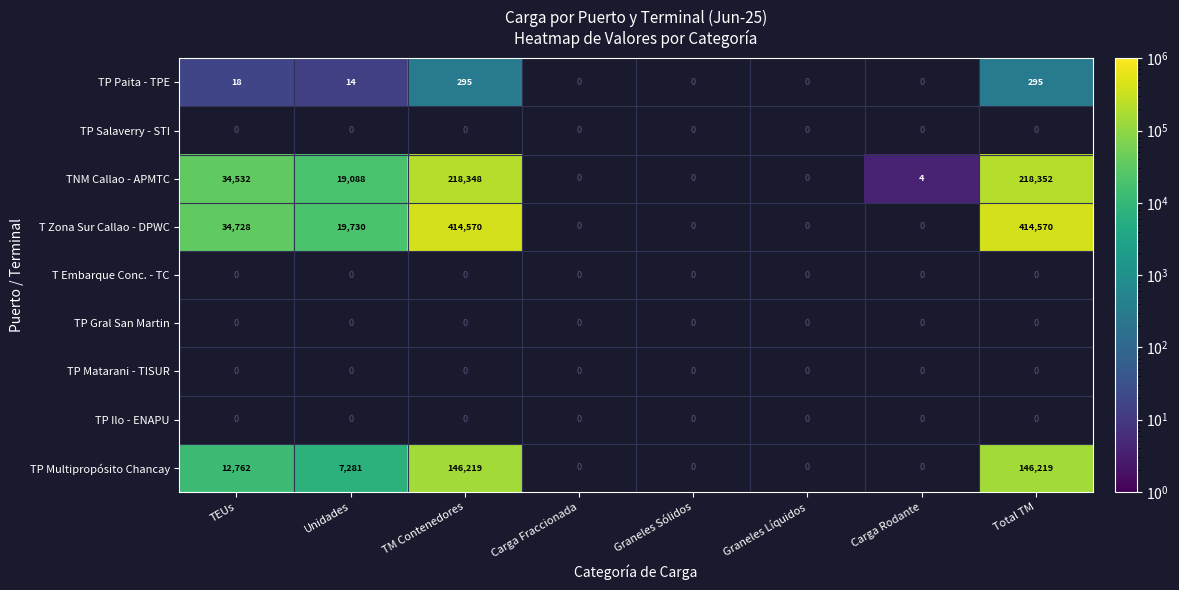

Is the value of TNM Callao - APMTC at Unidades greater than the value of T Zona Sur Callao - DPWC at TEUs?

No